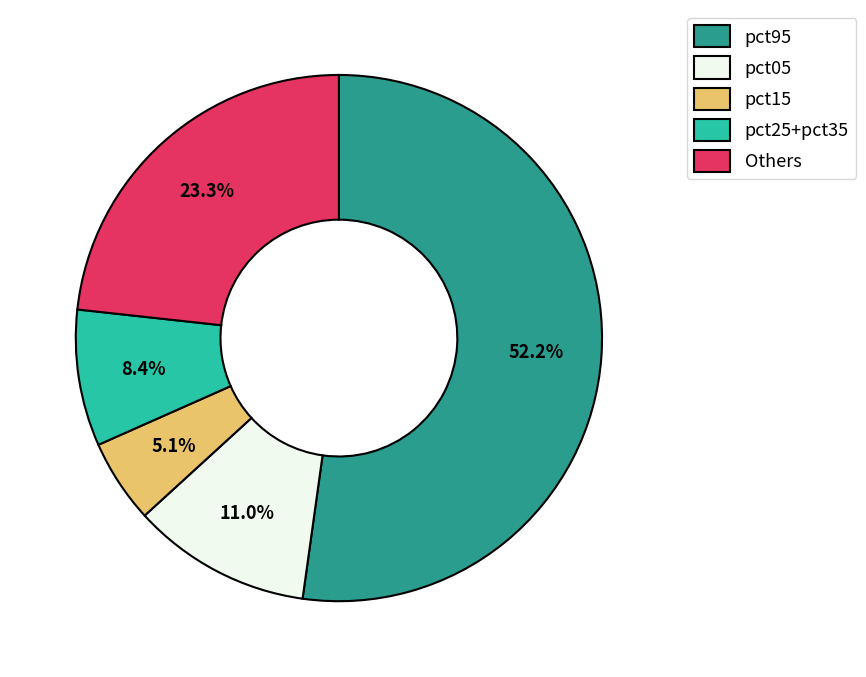

What portion of the pie excludes pct95?

47.8%